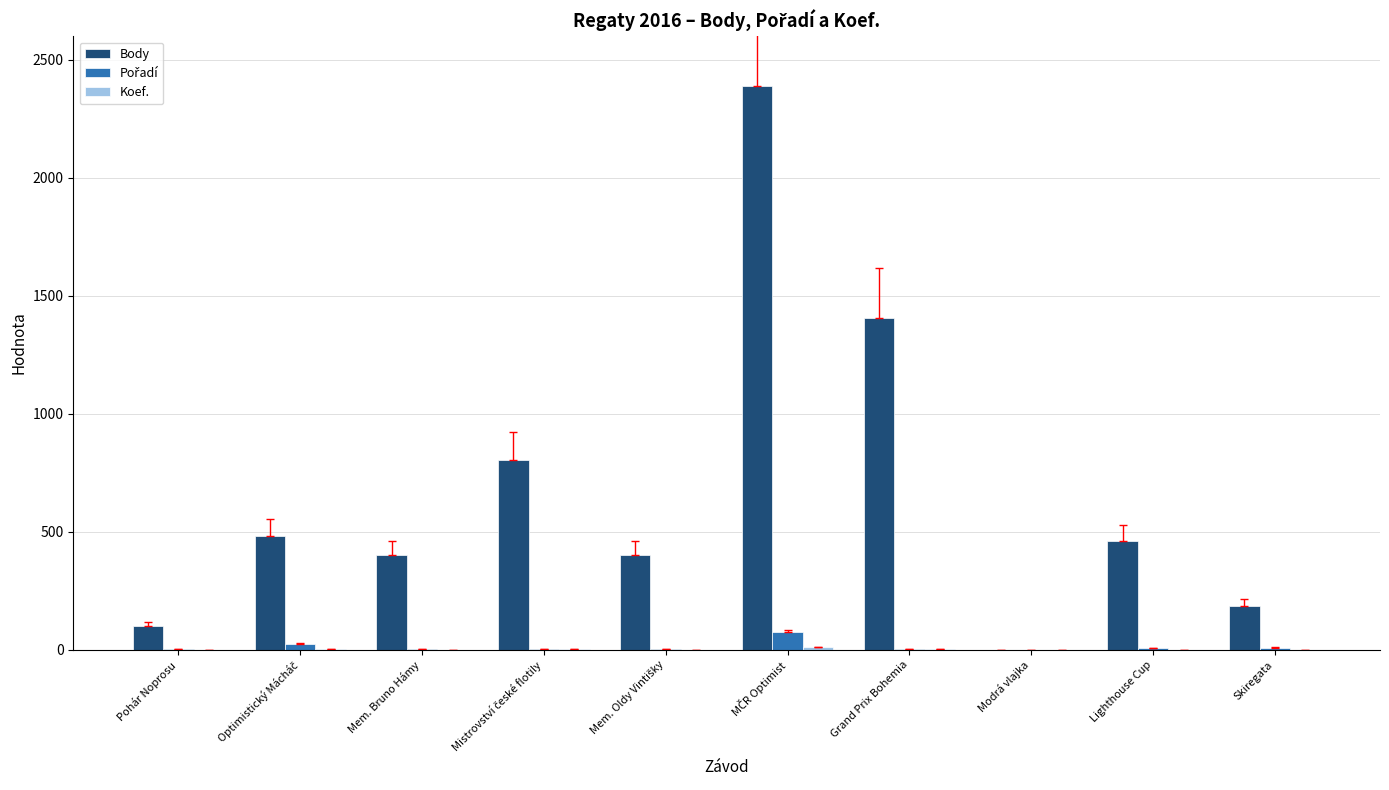

At which label is Body closest to 1194?

Grand Prix Bohemia